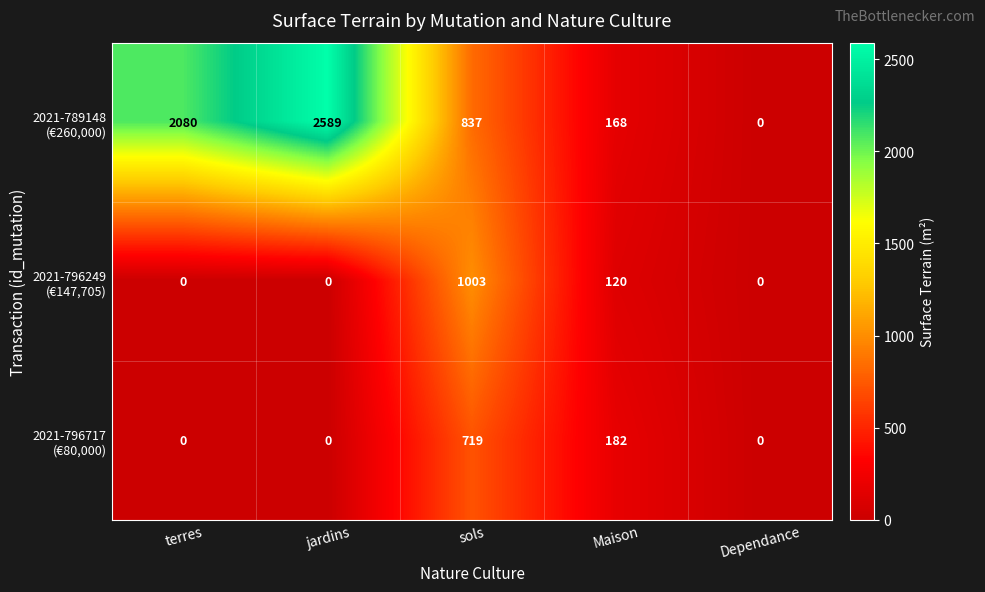

What is the maximum value shown in the chart?

2589